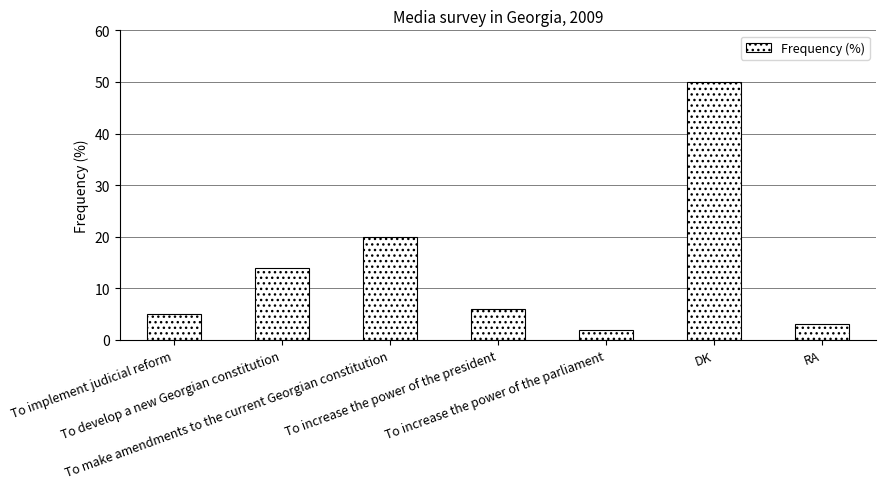

What is the difference between the second highest and second lowest values?

17